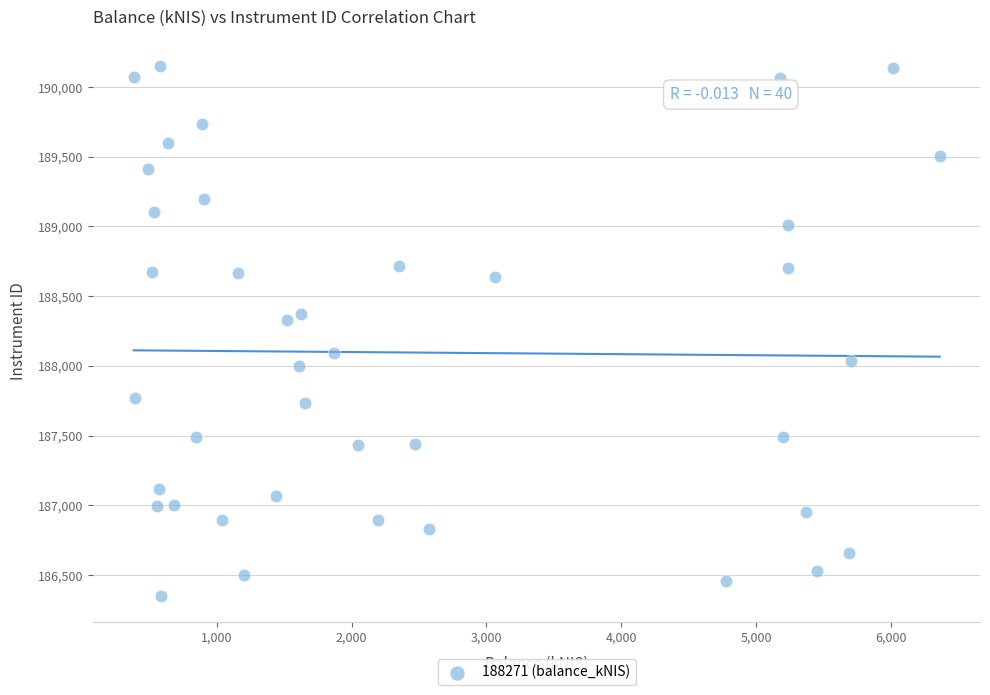

What Y value in the scatter plot is closest to 188251?

188327.9